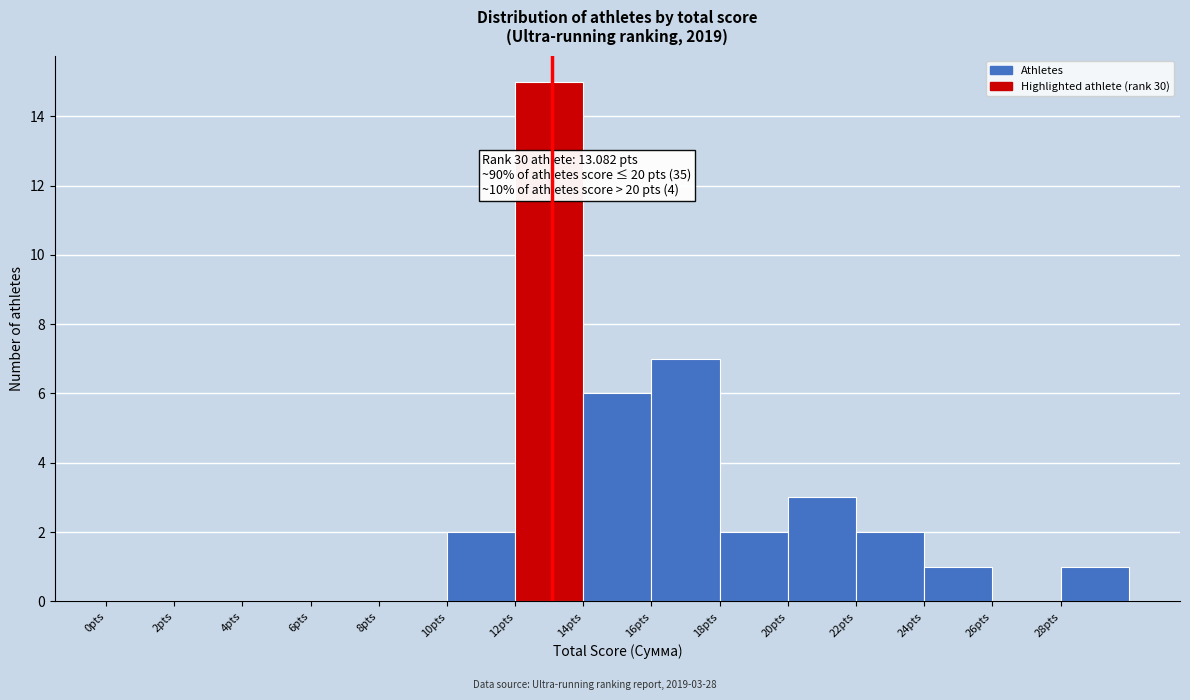

Which range on the x-axis has the tallest bar?

12 to 14